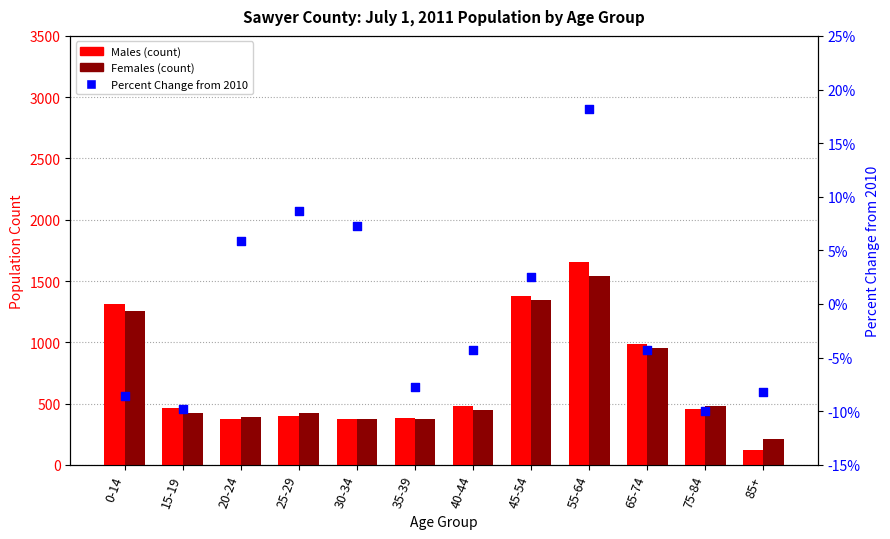

At which category is the sum across all series the highest?

55-64